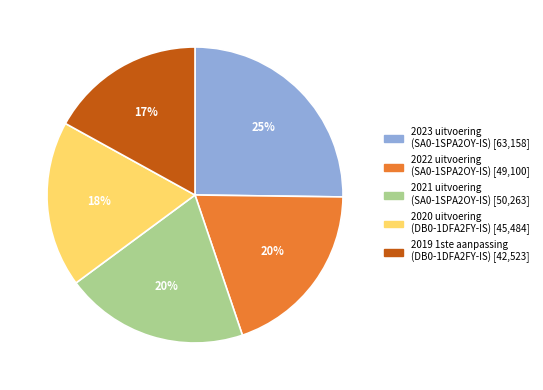

To the nearest percent, what is the average slice percentage?

20%